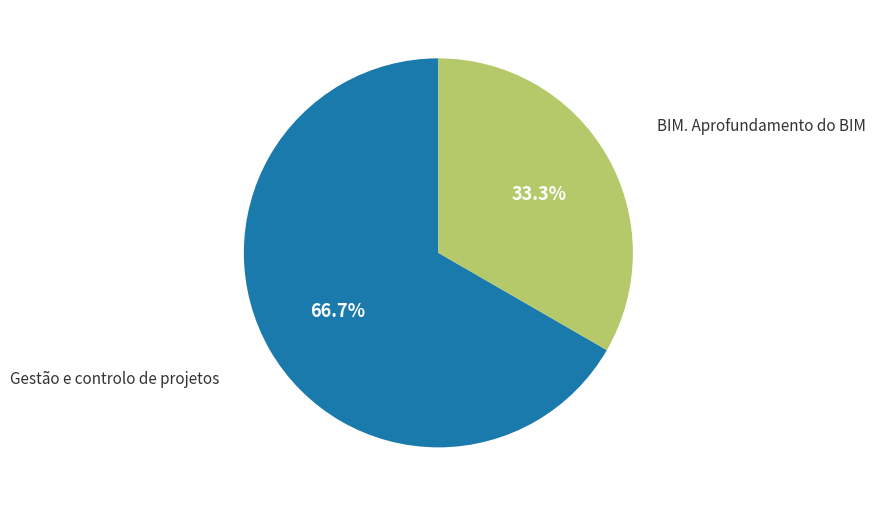

Count the number of slices in the pie.

2